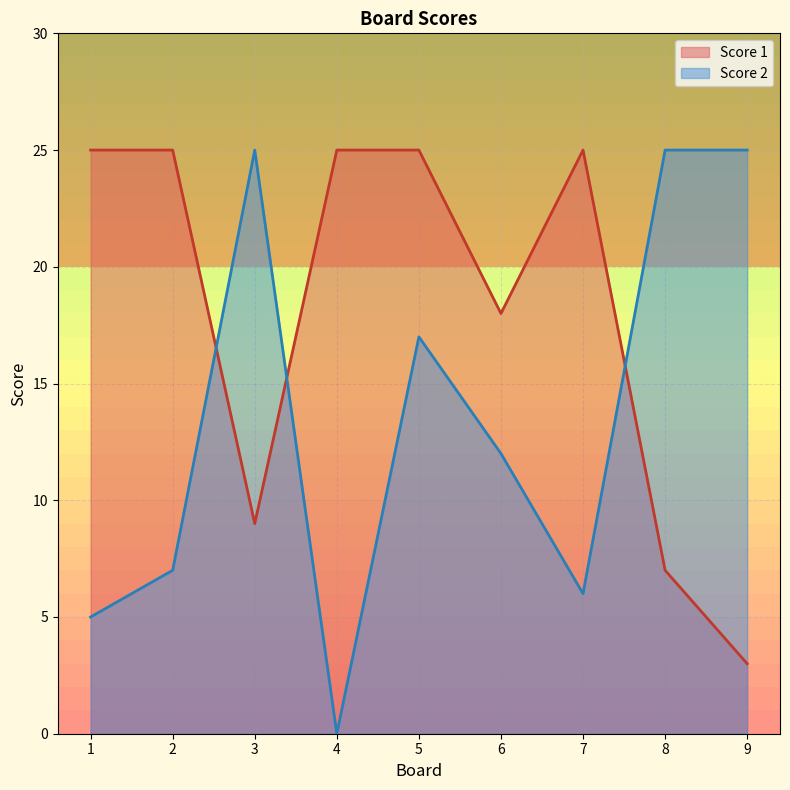

What is the highest value of the Score 2 series?

25